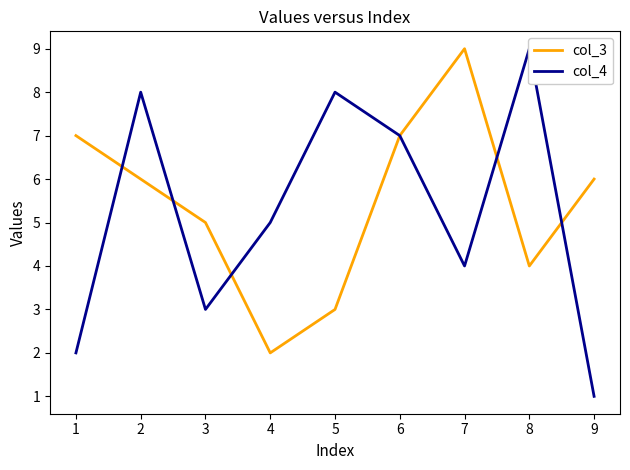

What is the value of the col_4 point at the 8th from the left?

9